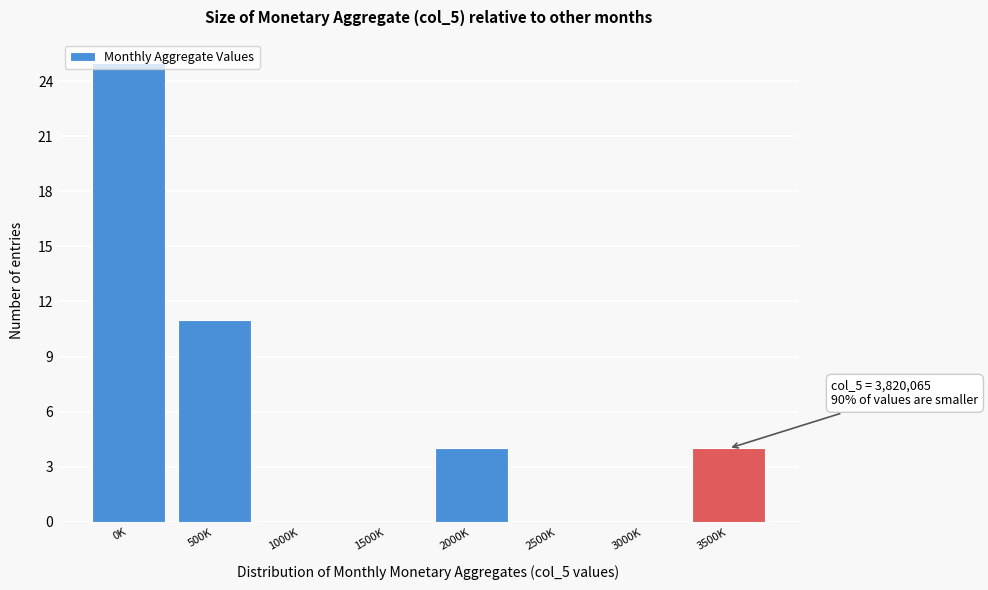

What is the change in value from 1000K to 2000K?

+4